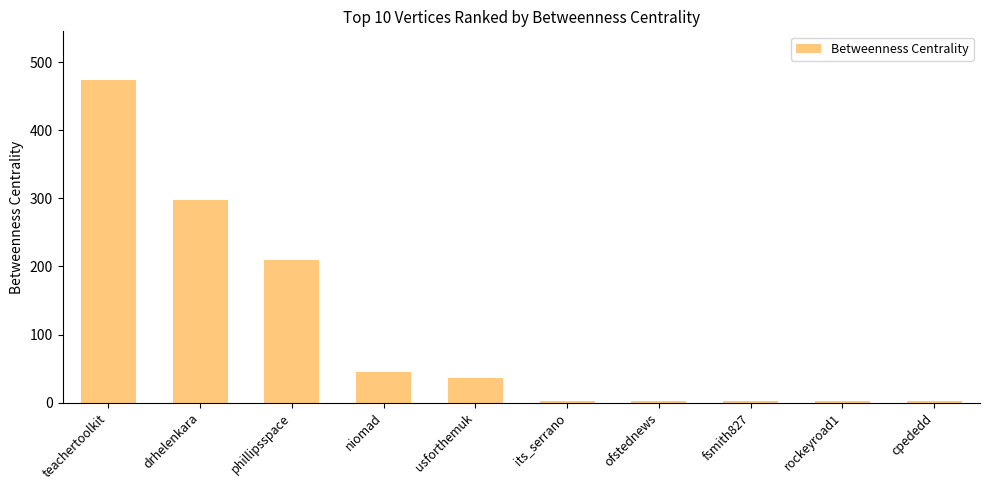

What is the change in value from teachertoolkit to niomad?

-429